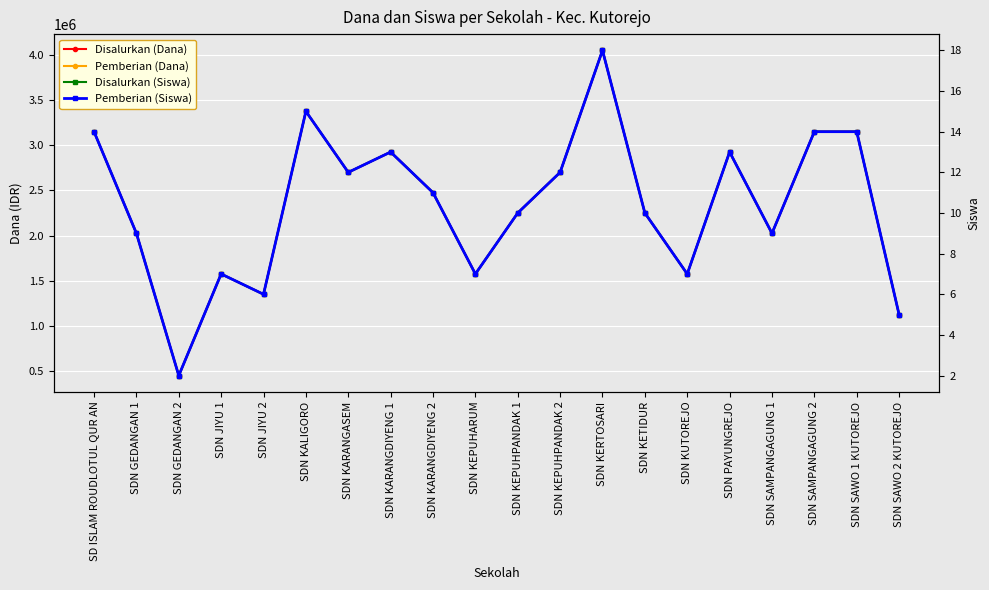

What is the difference between the highest and lowest values at SDN KARANGDIYENG 1?

2924987